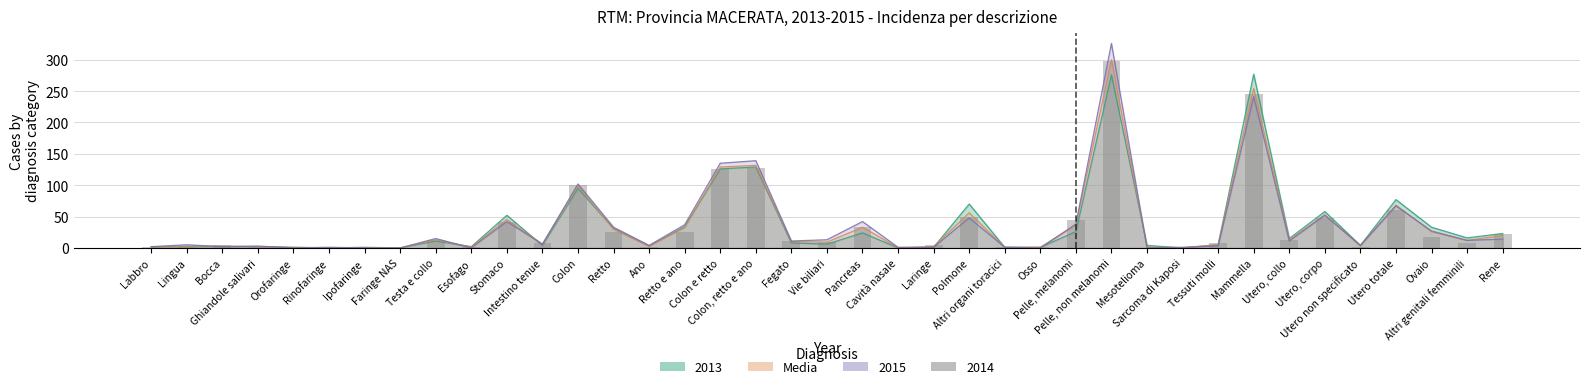

At which label does 2013 first exceed 6?

Testa e collo